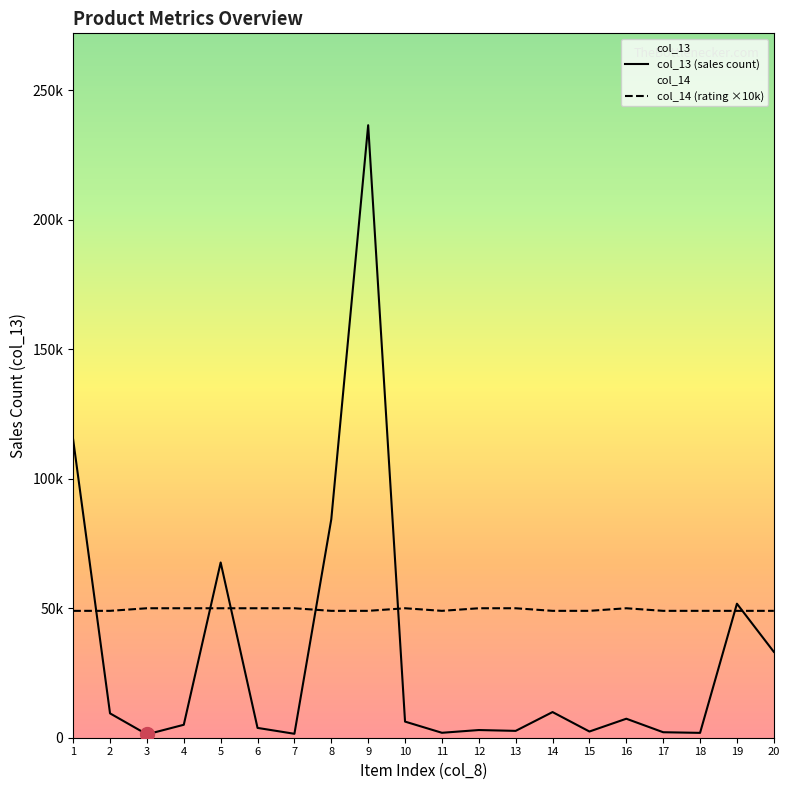

What is the greatest value displayed?

236557